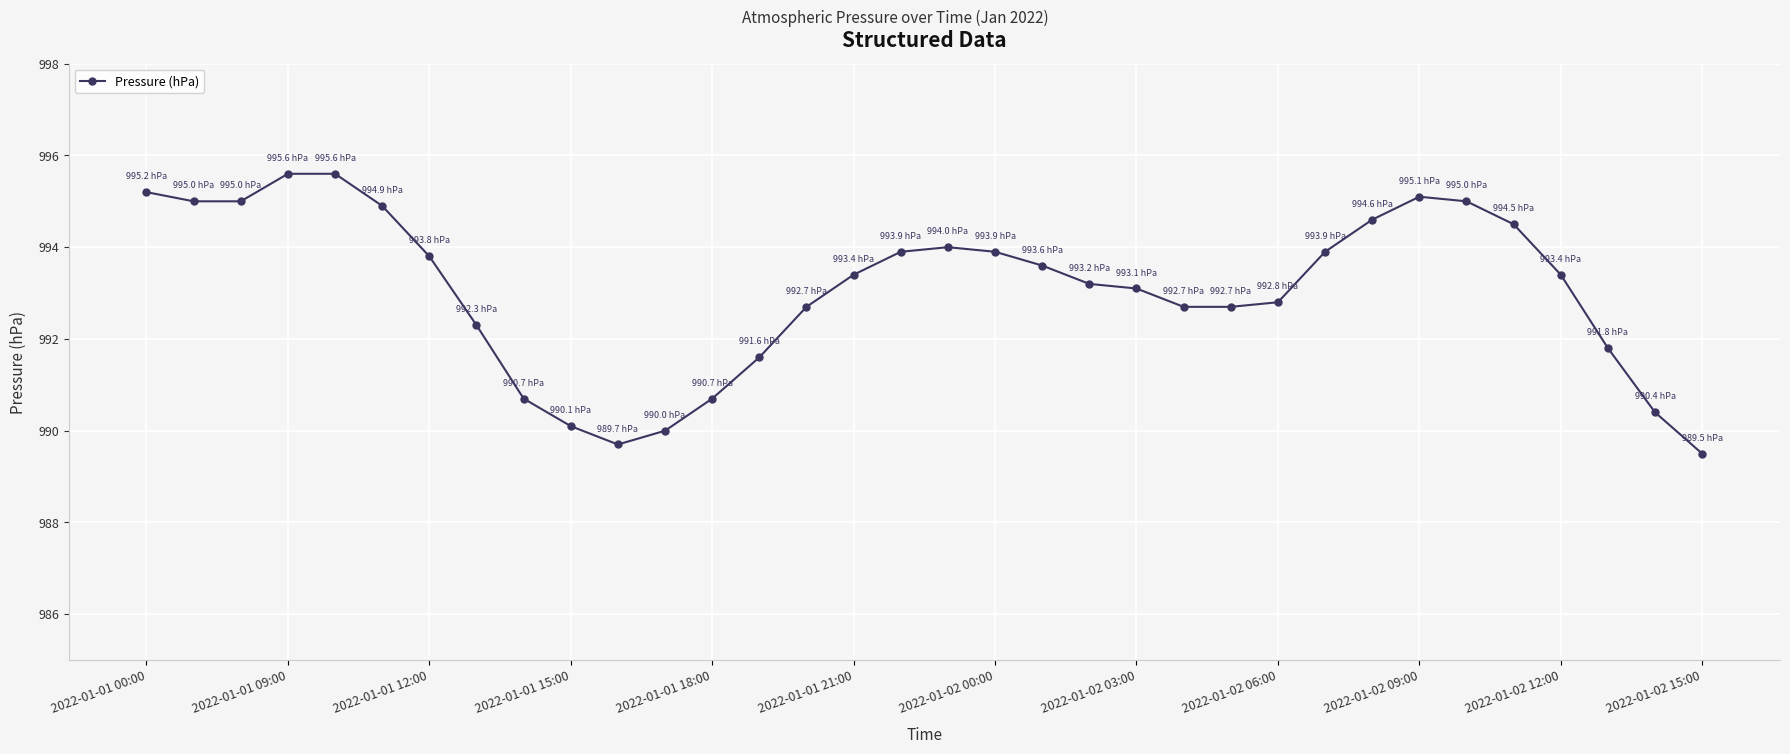

What is the minimum value shown in the chart?

989.5